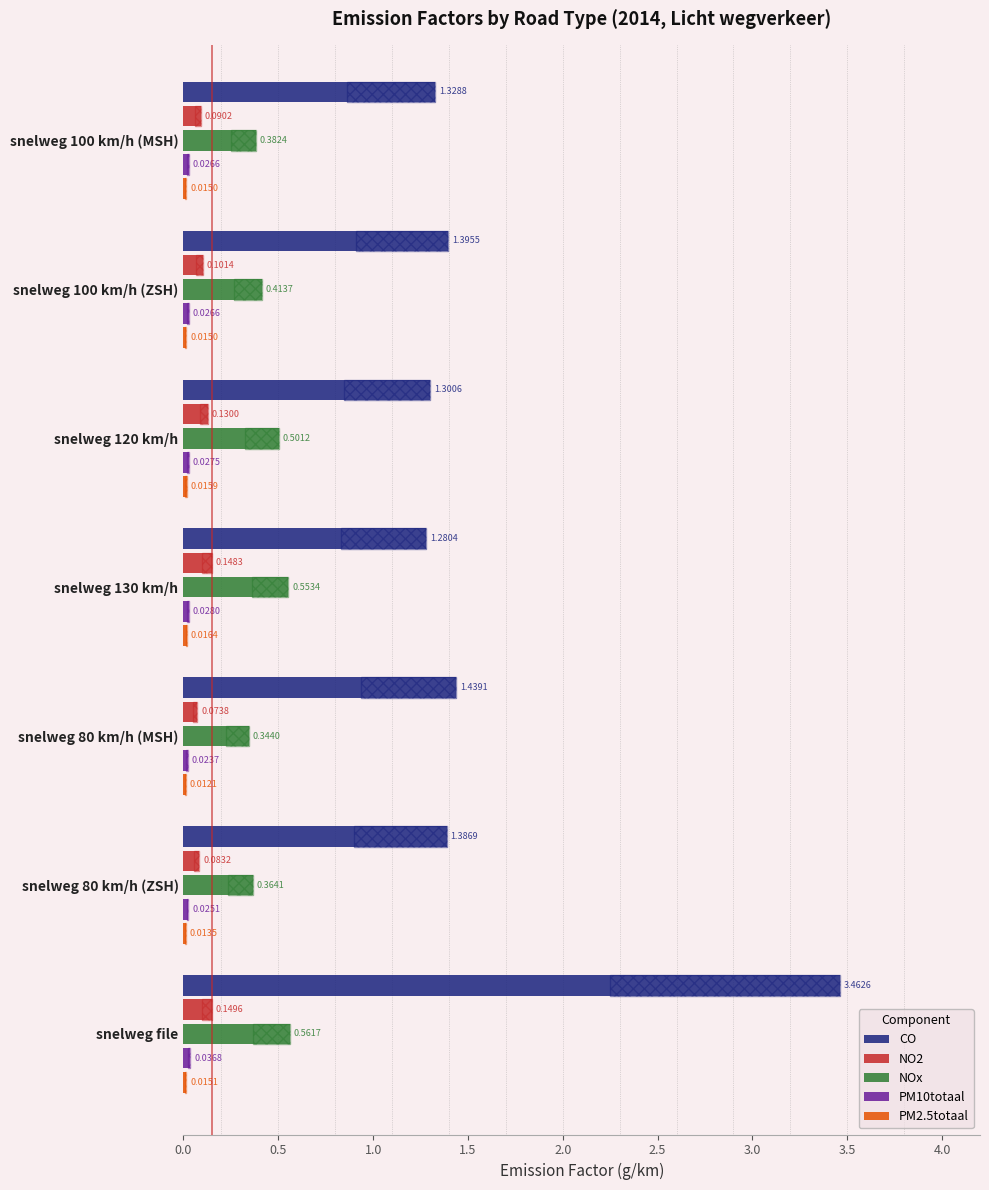

Which series has the largest total across all categories?

CO